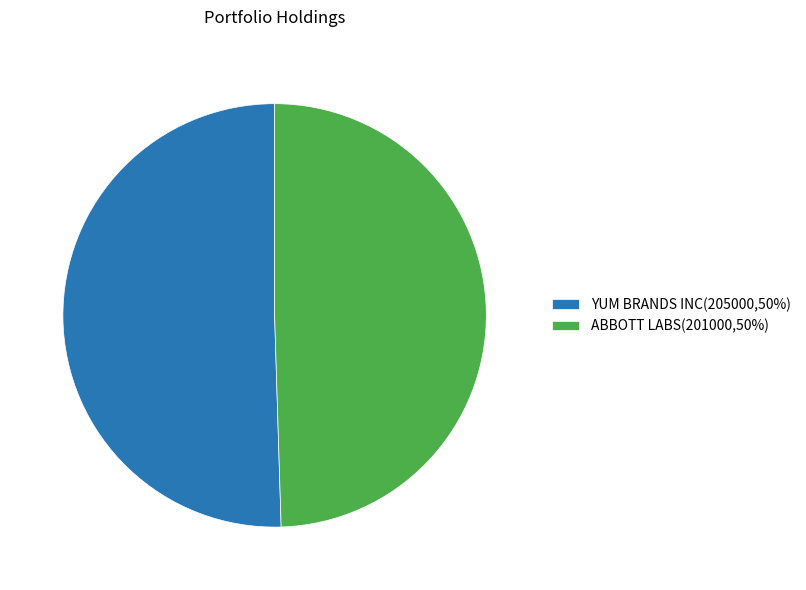

The YUM BRANDS INC(205000,50%) slice represents 44% of the pie. True or false?

False